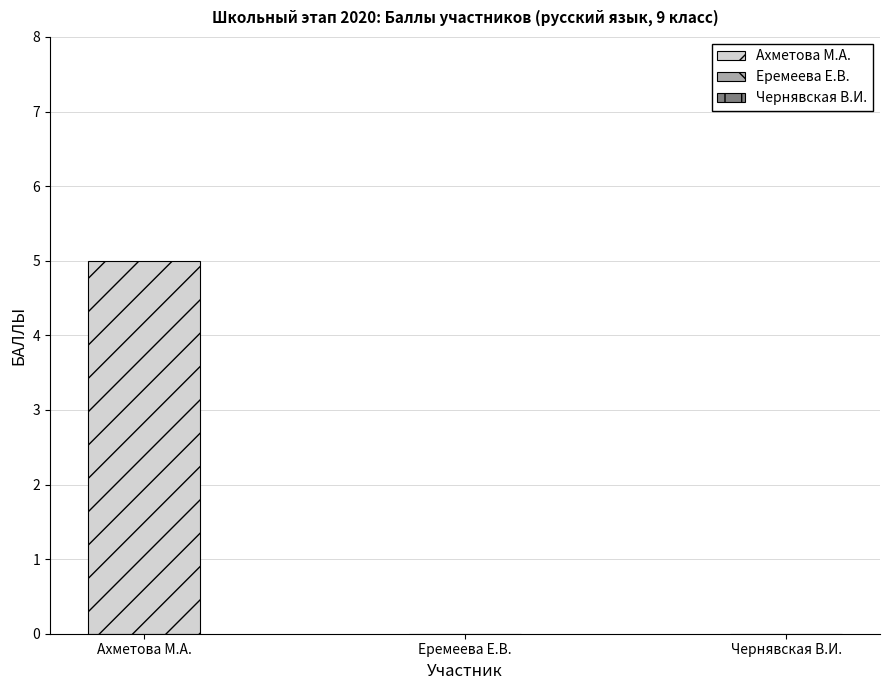

Is it true that Еремеева Е.В. equals 0 at русский язык (Ахметова)?

True